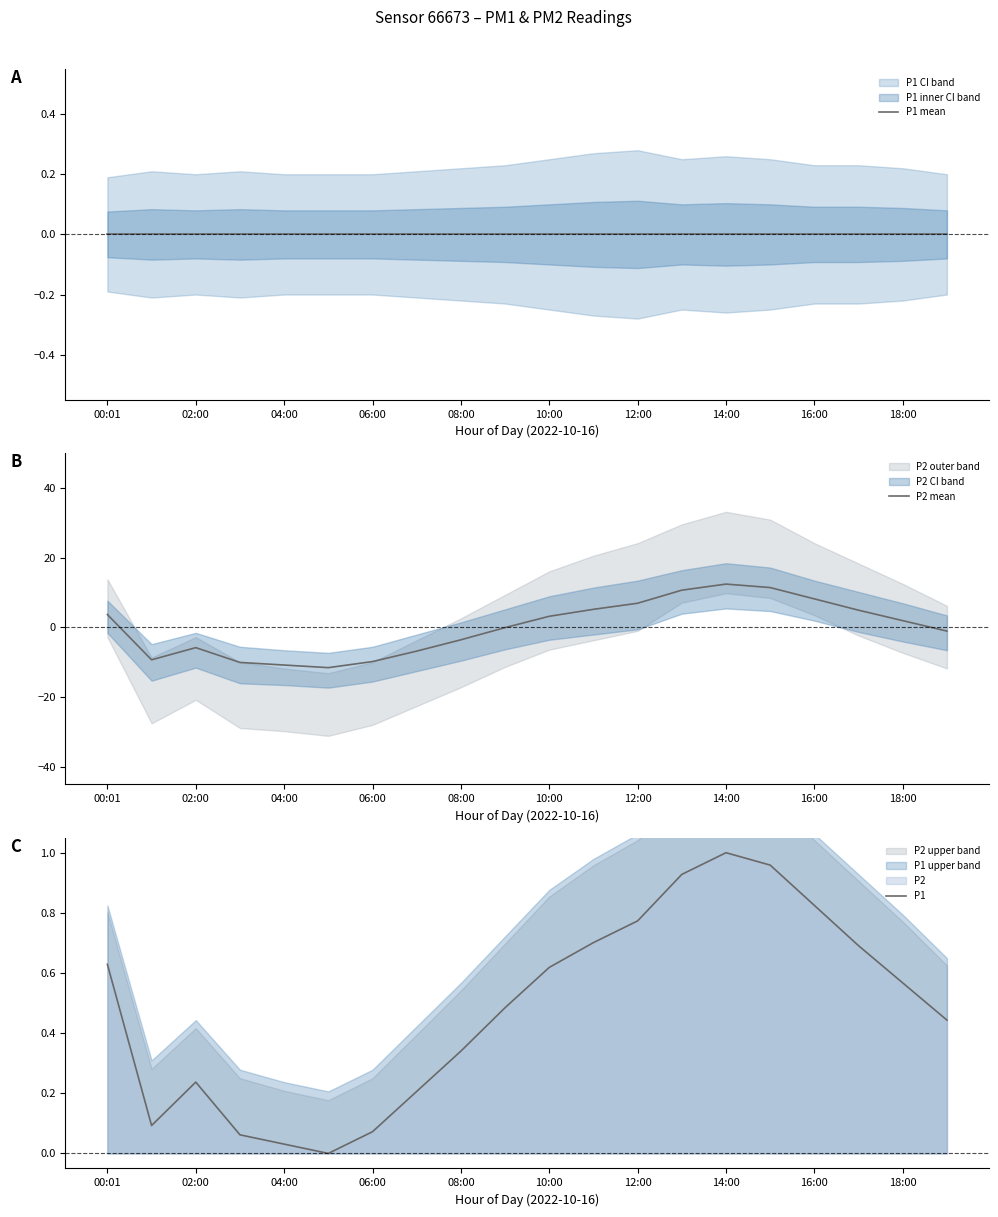

Does the chart have visible grid lines?

No